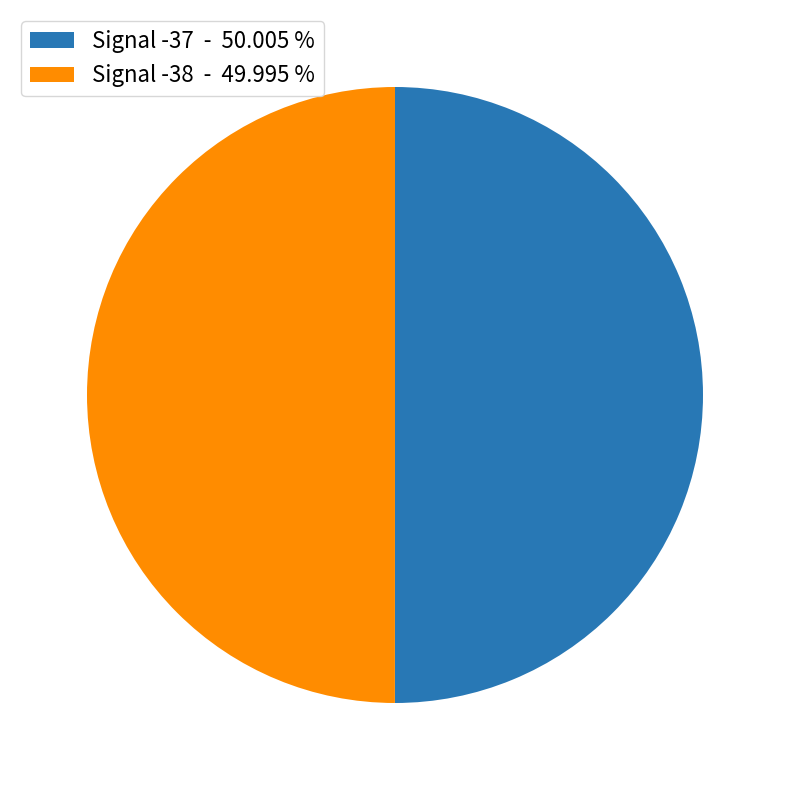

How many segments does this pie chart have?

2